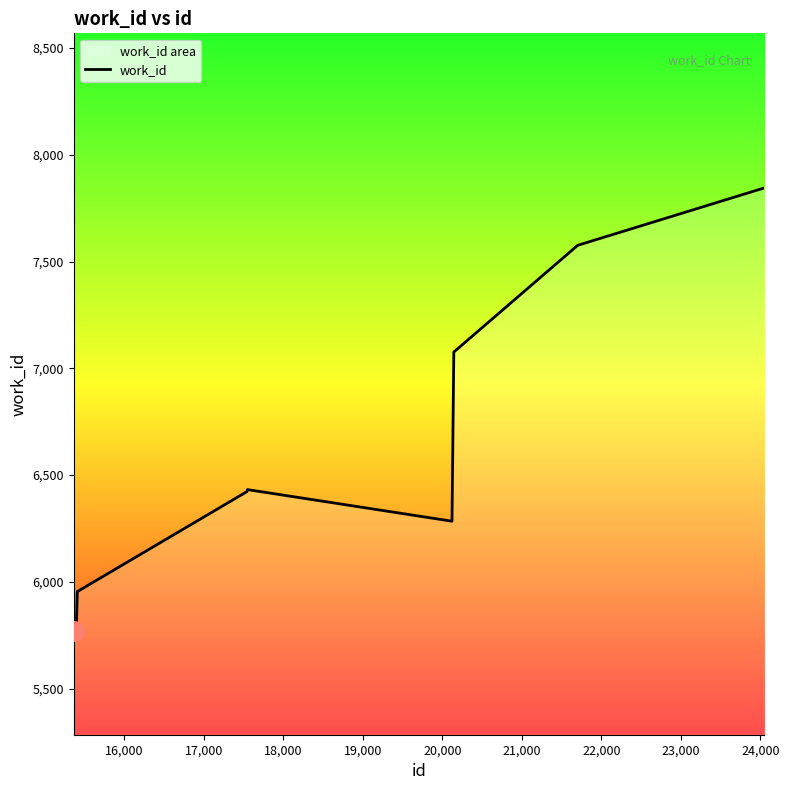

What is the difference between the maximum and minimum values?

2075.4